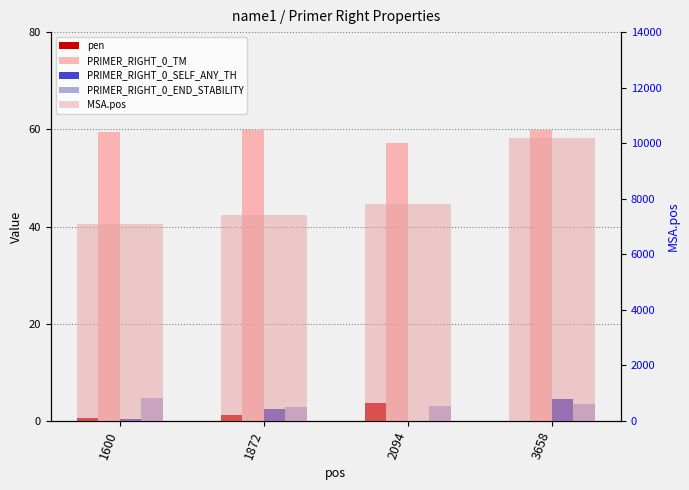

What are all the series names shown in the legend?

pen, PRIMER_RIGHT_0_TM, PRIMER_RIGHT_0_SELF_ANY_TH, PRIMER_RIGHT_0_END_STABILITY, MSA.pos